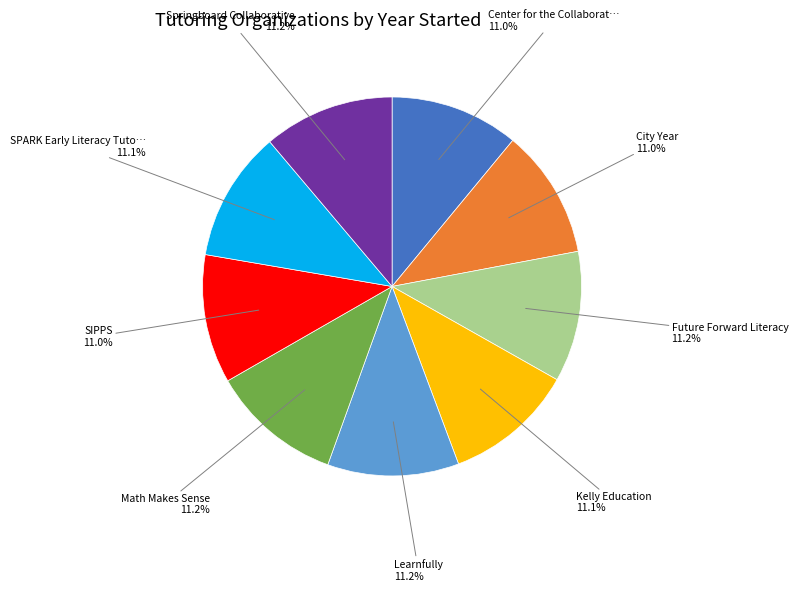

Does any single category account for the majority?

No